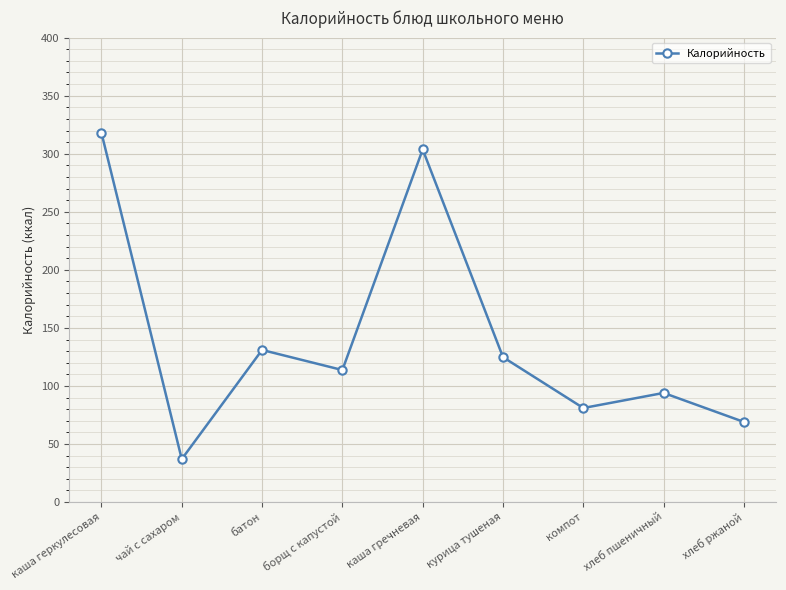

Which label corresponds to the largest value in the chart?

каша геркулесовая